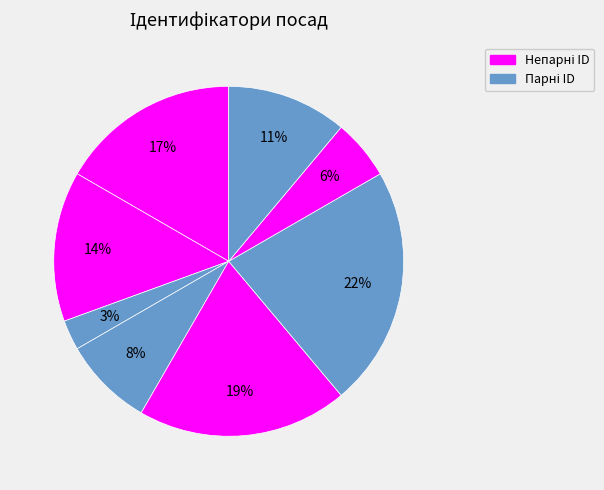

How many slices are in this pie chart?

8